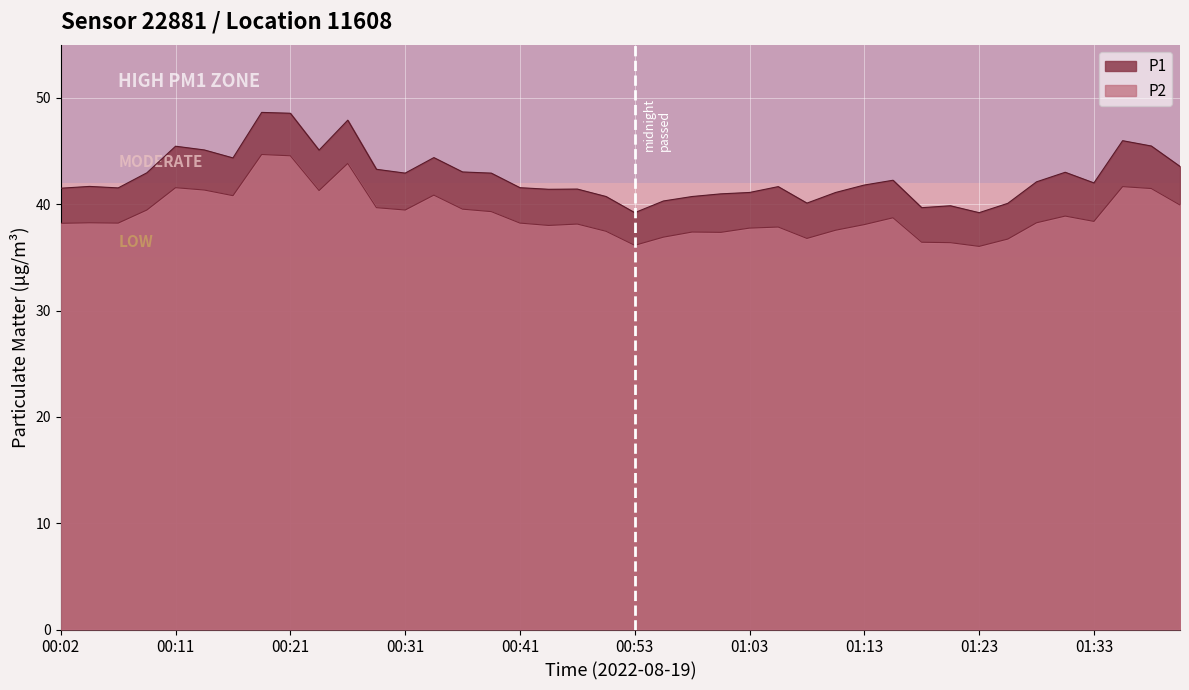

What is the average value of the P2 series?

39.0